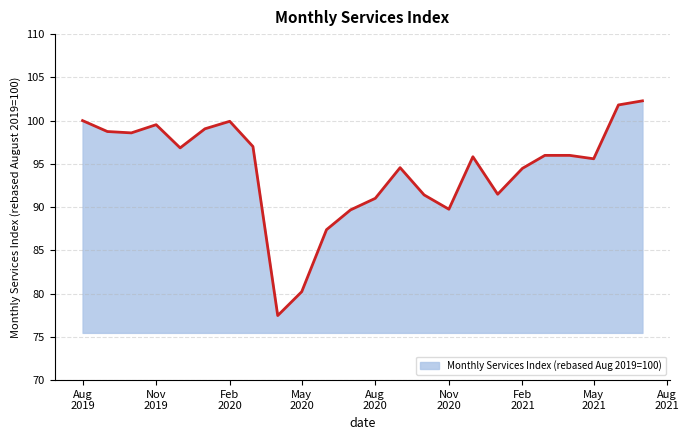

What is the smallest value displayed?

77.5